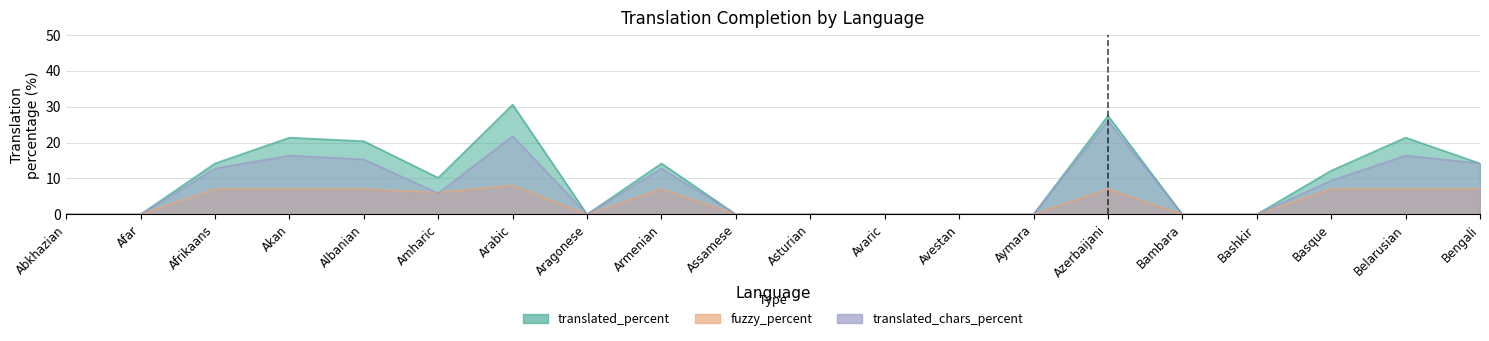

What is the sum of the translated_chars_percent values at Asturian and Akan?

16.4